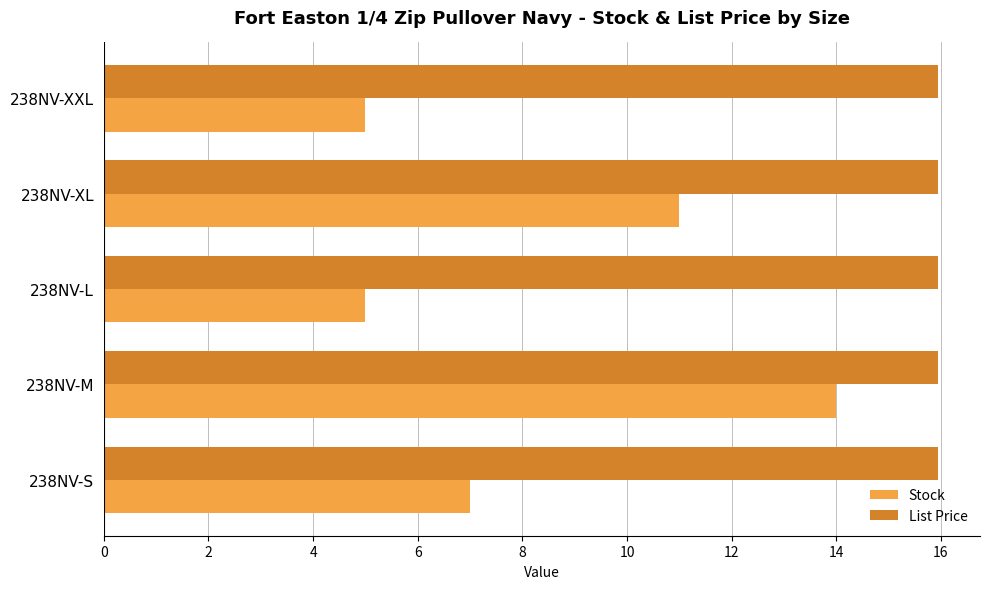

What is the minimum value shown in the chart?

5.0